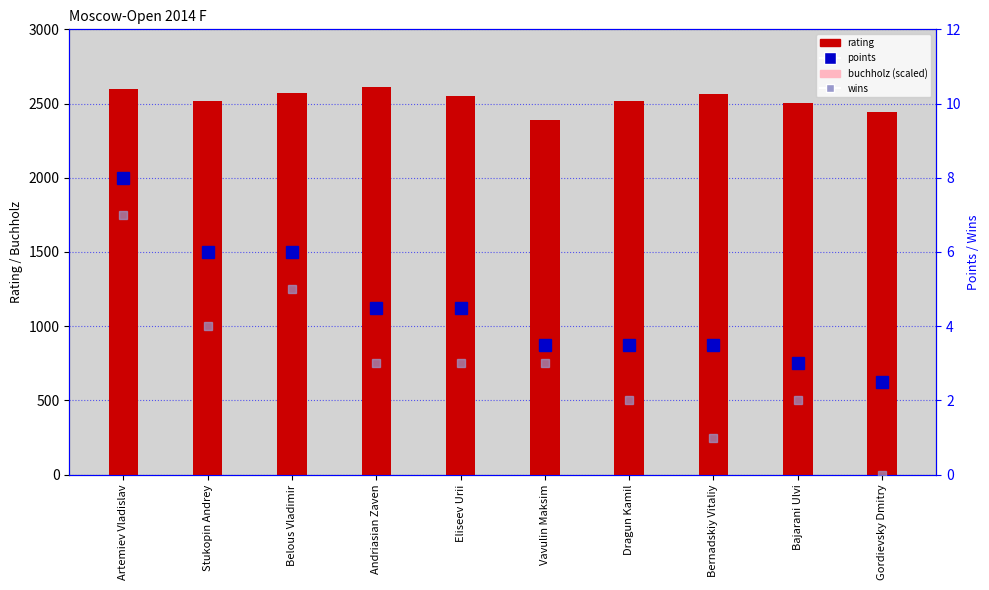

What is the difference between the maximum and minimum values in the rating series?

221.0